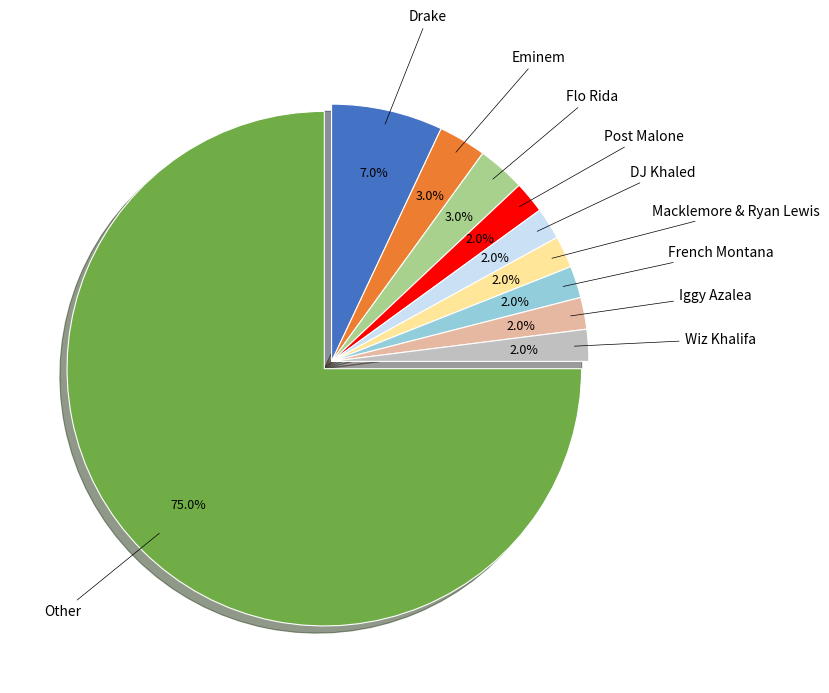

To the nearest percent, what is the difference between the largest and smallest slice percentages?

73%